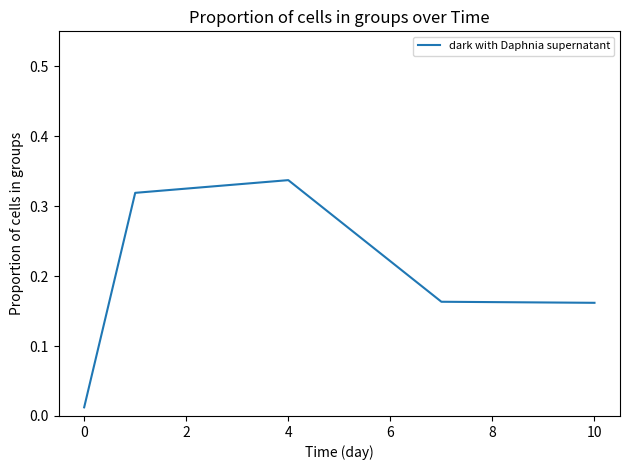

What is the sum of all values?

1.0